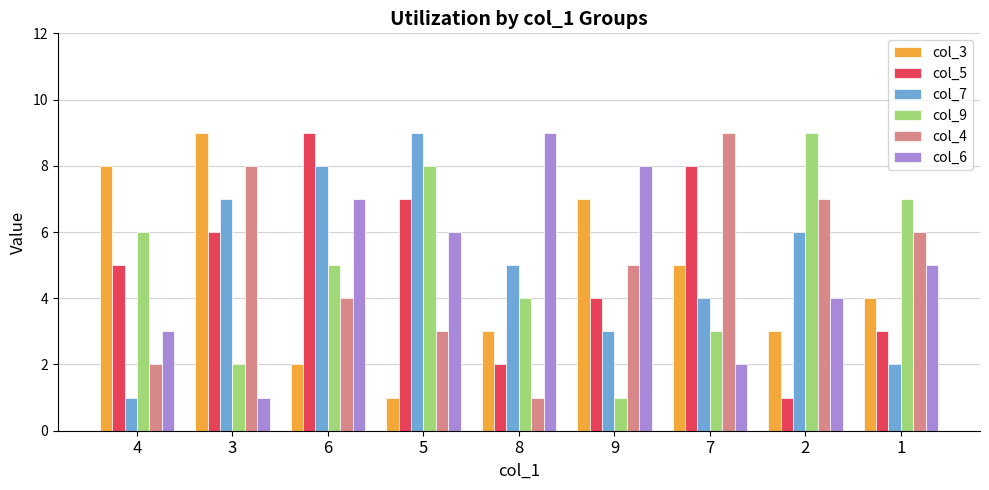

Reading left to right, extract all data points from this chart.

col_3: 4=8	3=9	6=2	5=1	8=3	9=7	7=5	2=3	1=4
col_5: 4=5	3=6	6=9	5=7	8=2	9=4	7=8	2=1	1=3
col_7: 4=1	3=7	6=8	5=9	8=5	9=3	7=4	2=6	1=2
col_9: 4=6	3=2	6=5	5=8	8=4	9=1	7=3	2=9	1=7
col_4: 4=2	3=8	6=4	5=3	8=1	9=5	7=9	2=7	1=6
col_6: 4=3	3=1	6=7	5=6	8=9	9=8	7=2	2=4	1=5